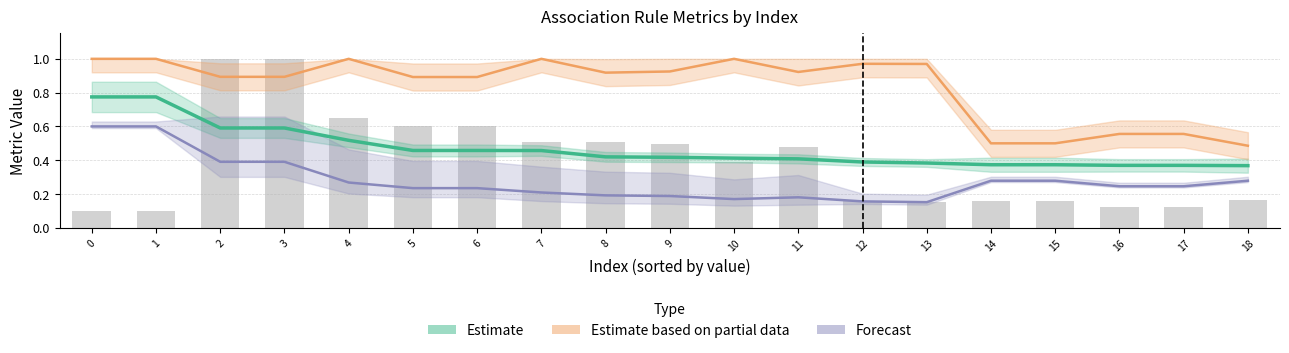

What is the value of the value (Estimate) bar at the 8th from the left?

0.5